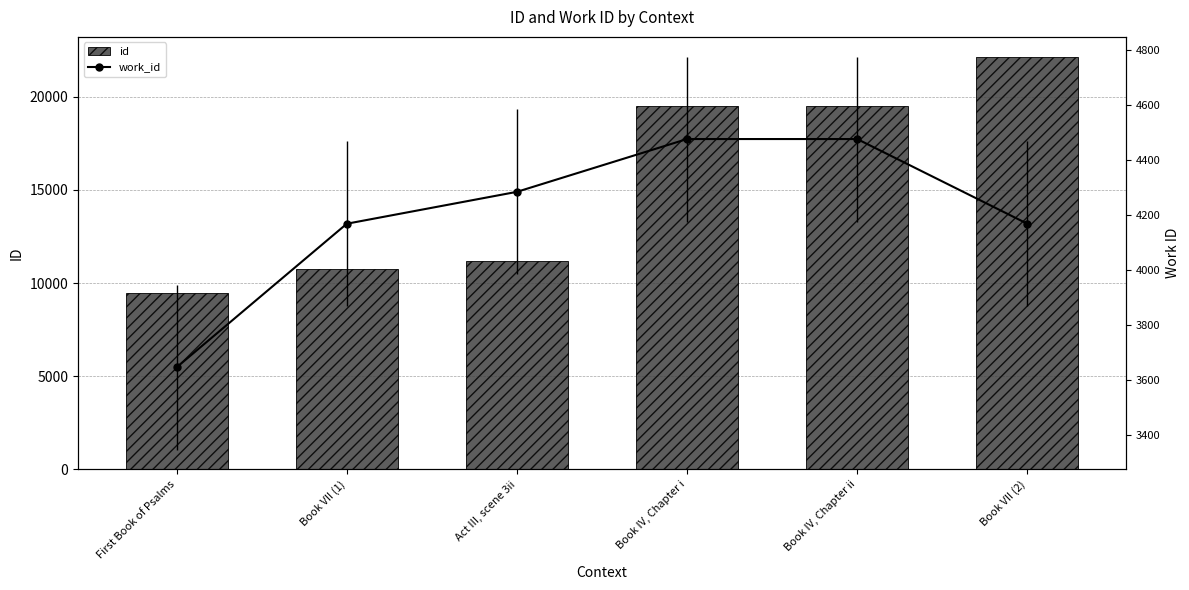

At which category is the sum across all series the highest?

Book VII (2)